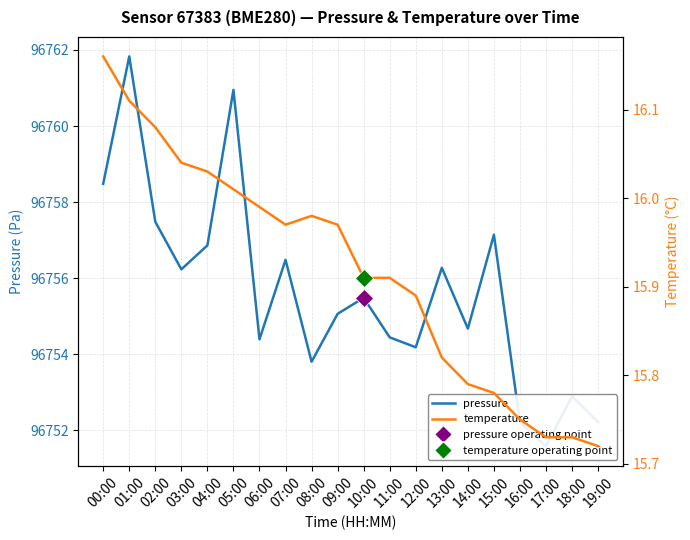

Reading left to right, list all the values displayed in this chart.

pressure: 00:00=96758.5	01:00=96761.8	02:00=96757.5	03:00=96756.2	04:00=96756.9	05:00=96760.9	06:00=96754.4	07:00=96756.5	08:00=96753.8	09:00=96755.1	10:00=96755.5	11:00=96754.4	12:00=96754.2	13:00=96756.3	14:00=96754.7	15:00=96757.1	16:00=96752.2	17:00=96751.6	18:00=96752.9	19:00=96752.2
temperature: 00:00=16.2	01:00=16.1	02:00=16.1	03:00=16.0	04:00=16.0	05:00=16.0	06:00=16.0	07:00=16.0	08:00=16.0	09:00=16.0	10:00=15.9	11:00=15.9	12:00=15.9	13:00=15.8	14:00=15.8	15:00=15.8	16:00=15.8	17:00=15.7	18:00=15.7	19:00=15.7